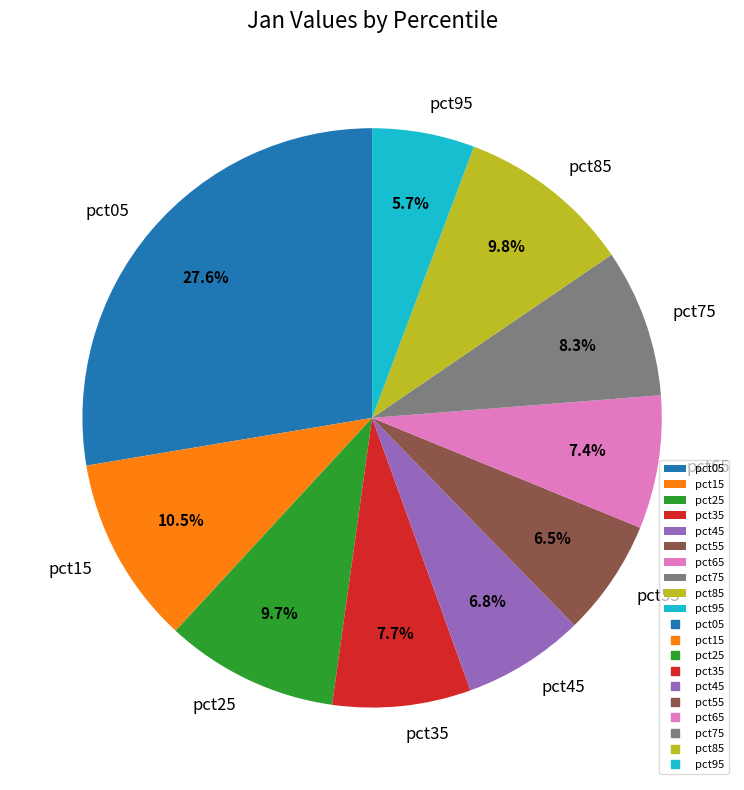

To the nearest percent, what portion does pct05 represent?

28%